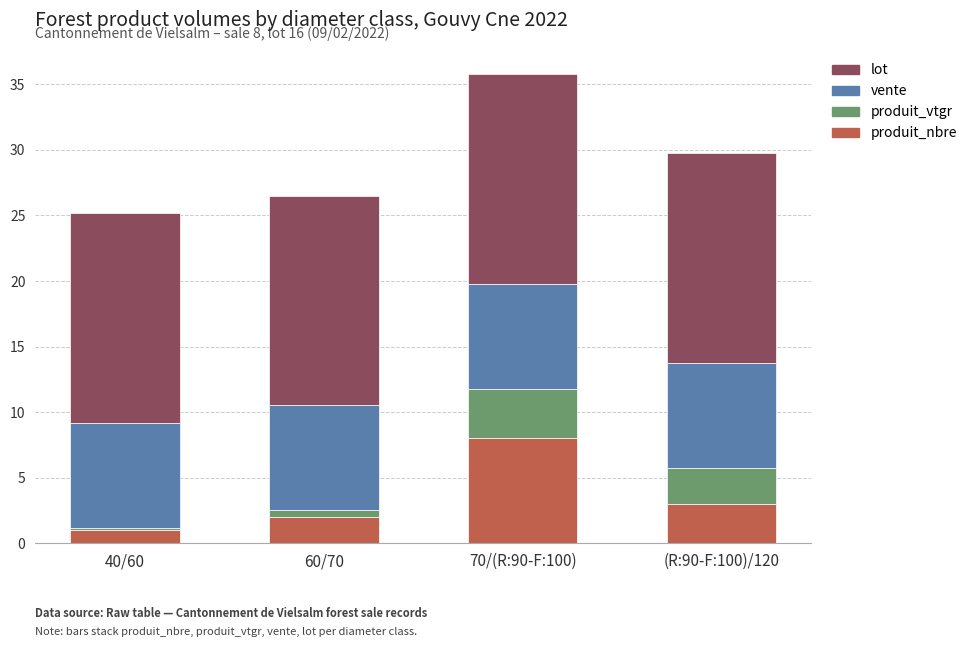

At which category is the sum across all series the highest?

70/(R:90-F:100)